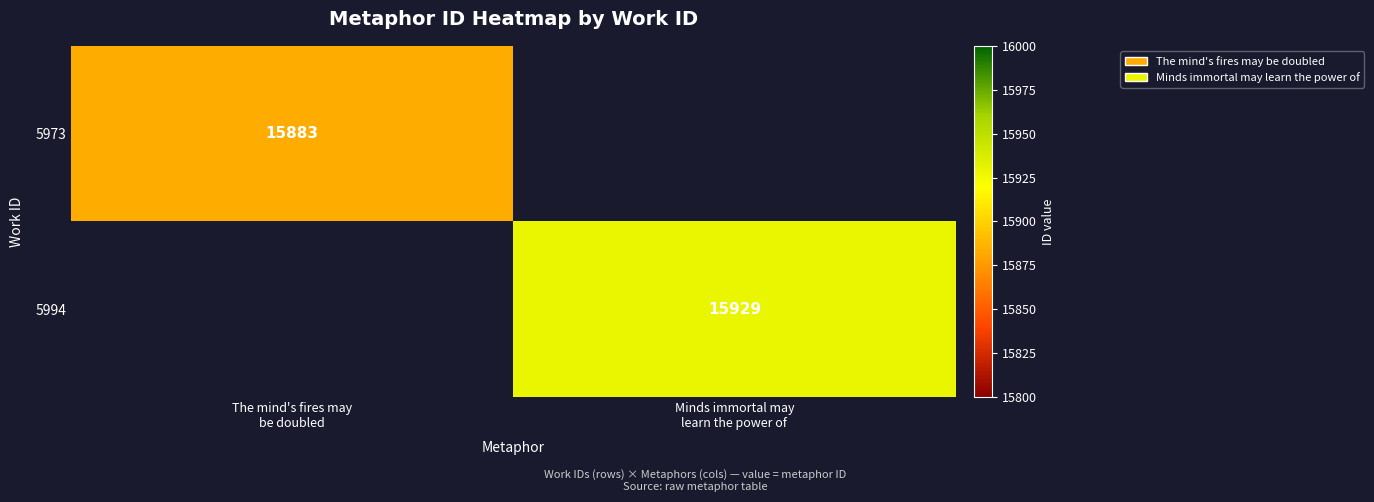

What is the greatest value displayed?

15929.0